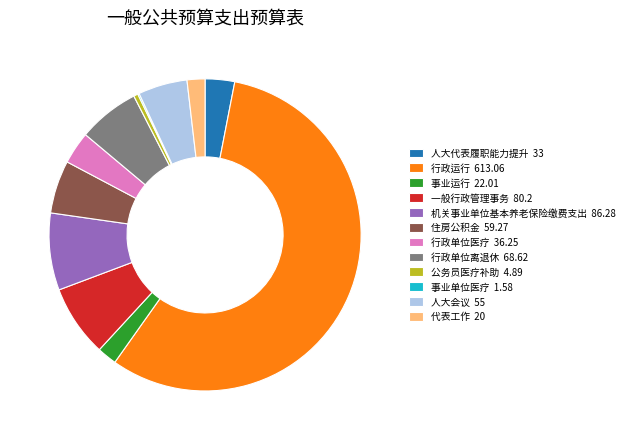

Does any single category account for the majority?

Yes